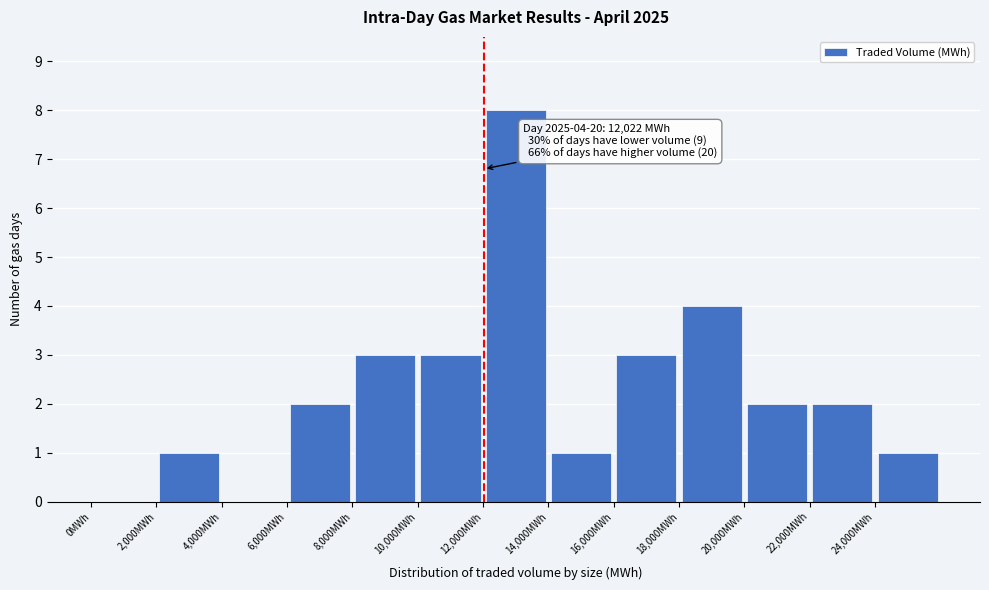

Which range on the x-axis has the tallest bar?

12000 to 14000